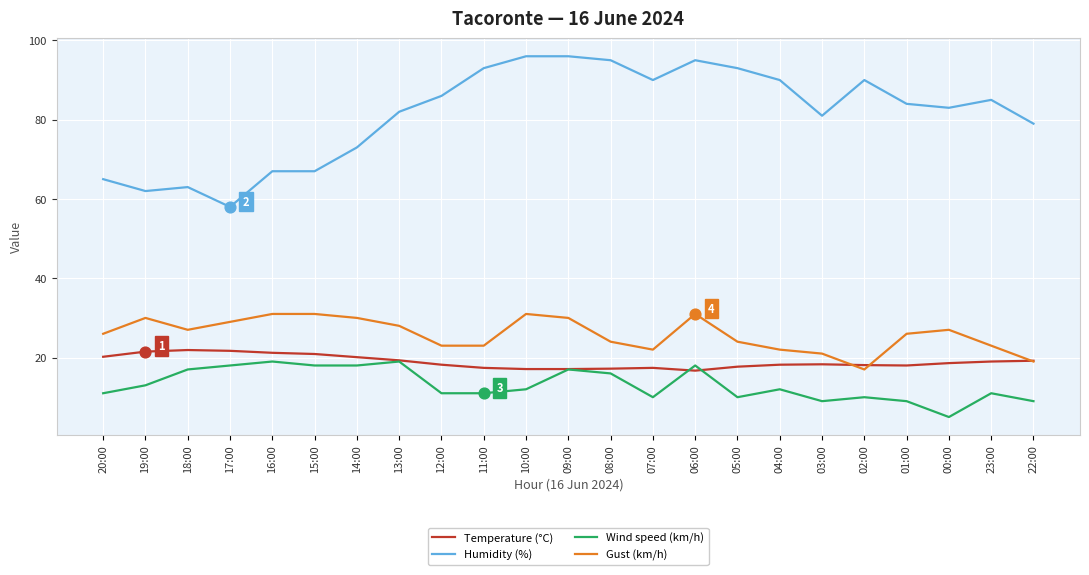

What are all the series names shown in the legend?

Temperature (°C), Humidity (%), Wind speed (km/h), Gust (km/h)